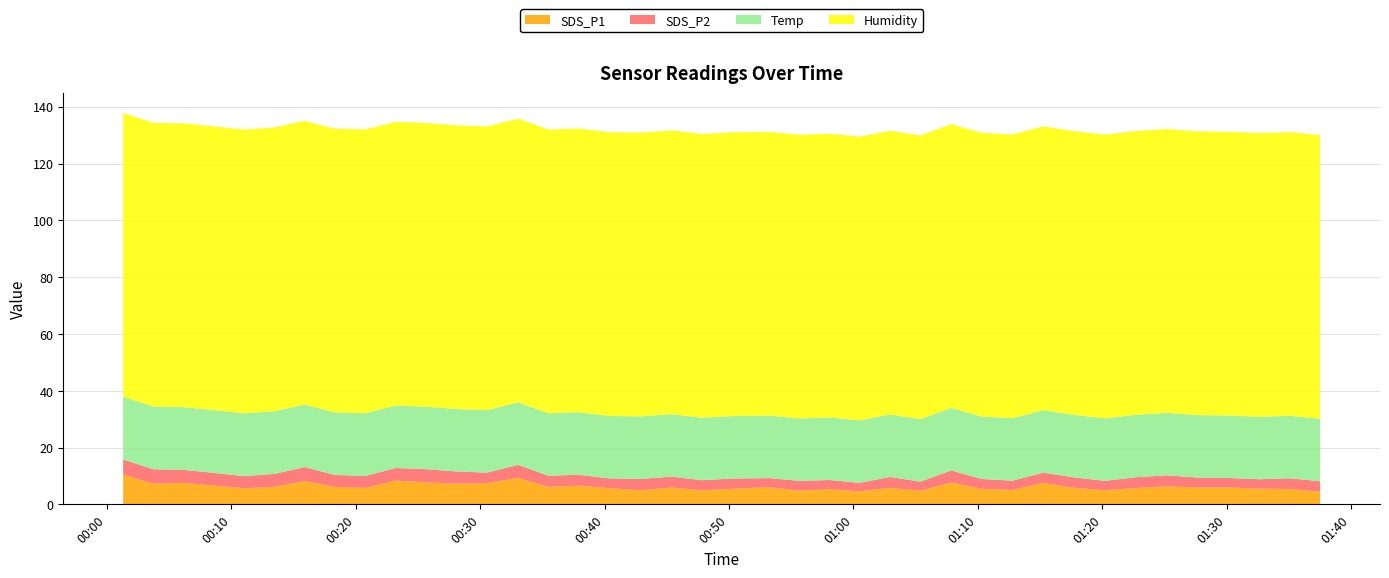

Reading left to right, list all the values displayed in this chart.

SDS_P1: 2022/04/23 00:01:18=10.5	2022/04/23 00:03:44=7.3	2022/04/23 00:06:09=7.5	2022/04/23 00:08:35=6.6	2022/04/23 00:11:01=5.7	2022/04/23 00:13:27=6.2	2022/04/23 00:15:53=8.2	2022/04/23 00:18:19=6.2	2022/04/23 00:20:46=5.8	2022/04/23 00:23:13=8.3	2022/04/23 00:25:39=7.8	2022/04/23 00:28:06=7.2	2022/04/23 00:30:33=7.5	2022/04/23 00:33:03=9.3	2022/04/23 00:35:29=6.2	2022/04/23 00:37:55=6.6	2022/04/23 00:40:24=5.7	2022/04/23 00:42:56=5.0	2022/04/23 00:45:23=5.9	2022/04/23 00:47:50=4.9	2022/04/23 00:50:21=5.5	2022/04/23 00:53:13=6.0	2022/04/23 00:55:39=4.8	2022/04/23 00:58:05=5.3	2022/04/23 01:00:31=4.6	2022/04/23 01:02:56=5.8	2022/04/23 01:05:23=4.8	2022/04/23 01:07:52=7.7	2022/04/23 01:10:18=5.5	2022/04/23 01:12:47=5.0	2022/04/23 01:15:16=7.5	2022/04/23 01:17:42=5.8	2022/04/23 01:20:13=5.0	2022/04/23 01:22:43=5.8	2022/04/23 01:25:12=6.3	2022/04/23 01:27:42=6.0	2022/04/23 01:30:12=6.0	2022/04/23 01:32:38=5.5	2022/04/23 01:35:05=5.4	2022/04/23 01:37:31=4.5
SDS_P2: 2022/04/23 00:01:18=5.3	2022/04/23 00:03:44=5.1	2022/04/23 00:06:09=4.6	2022/04/23 00:08:35=4.5	2022/04/23 00:11:01=4.3	2022/04/23 00:13:27=4.5	2022/04/23 00:15:53=5.0	2022/04/23 00:18:19=4.2	2022/04/23 00:20:46=4.2	2022/04/23 00:23:13=4.5	2022/04/23 00:25:39=4.6	2022/04/23 00:28:06=4.3	2022/04/23 00:30:33=3.7	2022/04/23 00:33:03=4.5	2022/04/23 00:35:29=3.9	2022/04/23 00:37:55=3.8	2022/04/23 00:40:24=3.4	2022/04/23 00:42:56=4.0	2022/04/23 00:45:23=3.8	2022/04/23 00:47:50=3.6	2022/04/23 00:50:21=3.6	2022/04/23 00:53:13=3.2	2022/04/23 00:55:39=3.5	2022/04/23 00:58:05=3.2	2022/04/23 01:00:31=3.0	2022/04/23 01:02:56=3.8	2022/04/23 01:05:23=3.2	2022/04/23 01:07:52=4.3	2022/04/23 01:10:18=3.5	2022/04/23 01:12:47=3.3	2022/04/23 01:15:16=3.6	2022/04/23 01:17:42=3.7	2022/04/23 01:20:13=3.3	2022/04/23 01:22:43=3.8	2022/04/23 01:25:12=3.9	2022/04/23 01:27:42=3.5	2022/04/23 01:30:12=3.3	2022/04/23 01:32:38=3.3	2022/04/23 01:35:05=3.8	2022/04/23 01:37:31=3.7
Temp: 2022/04/23 00:01:18=22.1	2022/04/23 00:03:44=22.1	2022/04/23 00:06:09=22.1	2022/04/23 00:08:35=22.1	2022/04/23 00:11:01=22.1	2022/04/23 00:13:27=22.1	2022/04/23 00:15:53=22.0	2022/04/23 00:18:19=22.0	2022/04/23 00:20:46=22.1	2022/04/23 00:23:13=22.0	2022/04/23 00:25:39=22.0	2022/04/23 00:28:06=22.0	2022/04/23 00:30:33=22.0	2022/04/23 00:33:03=22.0	2022/04/23 00:35:29=22.0	2022/04/23 00:37:55=22.0	2022/04/23 00:40:24=22.0	2022/04/23 00:42:56=22.0	2022/04/23 00:45:23=22.0	2022/04/23 00:47:50=22.0	2022/04/23 00:50:21=22.0	2022/04/23 00:53:13=22.0	2022/04/23 00:55:39=22.0	2022/04/23 00:58:05=22.0	2022/04/23 01:00:31=22.0	2022/04/23 01:02:56=22.0	2022/04/23 01:05:23=22.0	2022/04/23 01:07:52=22.0	2022/04/23 01:10:18=22.0	2022/04/23 01:12:47=22.0	2022/04/23 01:15:16=22.0	2022/04/23 01:17:42=22.0	2022/04/23 01:20:13=22.0	2022/04/23 01:22:43=22.0	2022/04/23 01:25:12=22.0	2022/04/23 01:27:42=22.0	2022/04/23 01:30:12=22.0	2022/04/23 01:32:38=22.0	2022/04/23 01:35:05=22.0	2022/04/23 01:37:31=22.0
Humidity: 2022/04/23 00:01:18=99.9	2022/04/23 00:03:44=99.9	2022/04/23 00:06:09=99.9	2022/04/23 00:08:35=99.9	2022/04/23 00:11:01=99.9	2022/04/23 00:13:27=99.9	2022/04/23 00:15:53=99.9	2022/04/23 00:18:19=99.9	2022/04/23 00:20:46=99.9	2022/04/23 00:23:13=99.9	2022/04/23 00:25:39=99.9	2022/04/23 00:28:06=99.9	2022/04/23 00:30:33=99.9	2022/04/23 00:33:03=99.9	2022/04/23 00:35:29=99.9	2022/04/23 00:37:55=99.9	2022/04/23 00:40:24=99.9	2022/04/23 00:42:56=99.9	2022/04/23 00:45:23=99.9	2022/04/23 00:47:50=99.9	2022/04/23 00:50:21=99.9	2022/04/23 00:53:13=99.9	2022/04/23 00:55:39=99.9	2022/04/23 00:58:05=99.9	2022/04/23 01:00:31=99.9	2022/04/23 01:02:56=99.9	2022/04/23 01:05:23=99.9	2022/04/23 01:07:52=99.9	2022/04/23 01:10:18=99.9	2022/04/23 01:12:47=99.9	2022/04/23 01:15:16=99.9	2022/04/23 01:17:42=99.9	2022/04/23 01:20:13=99.9	2022/04/23 01:22:43=99.9	2022/04/23 01:25:12=99.9	2022/04/23 01:27:42=99.9	2022/04/23 01:30:12=99.9	2022/04/23 01:32:38=99.9	2022/04/23 01:35:05=99.9	2022/04/23 01:37:31=99.9